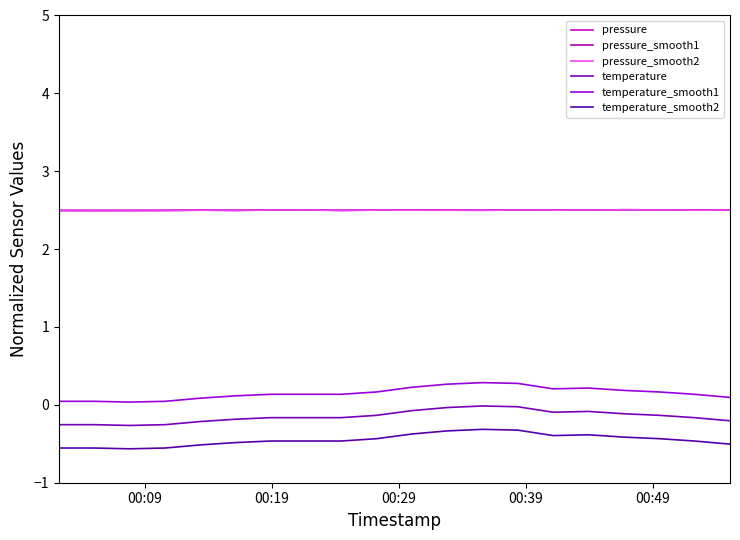

True or false: pressure_smooth2 and pressure_smooth1 cross at least once.

False